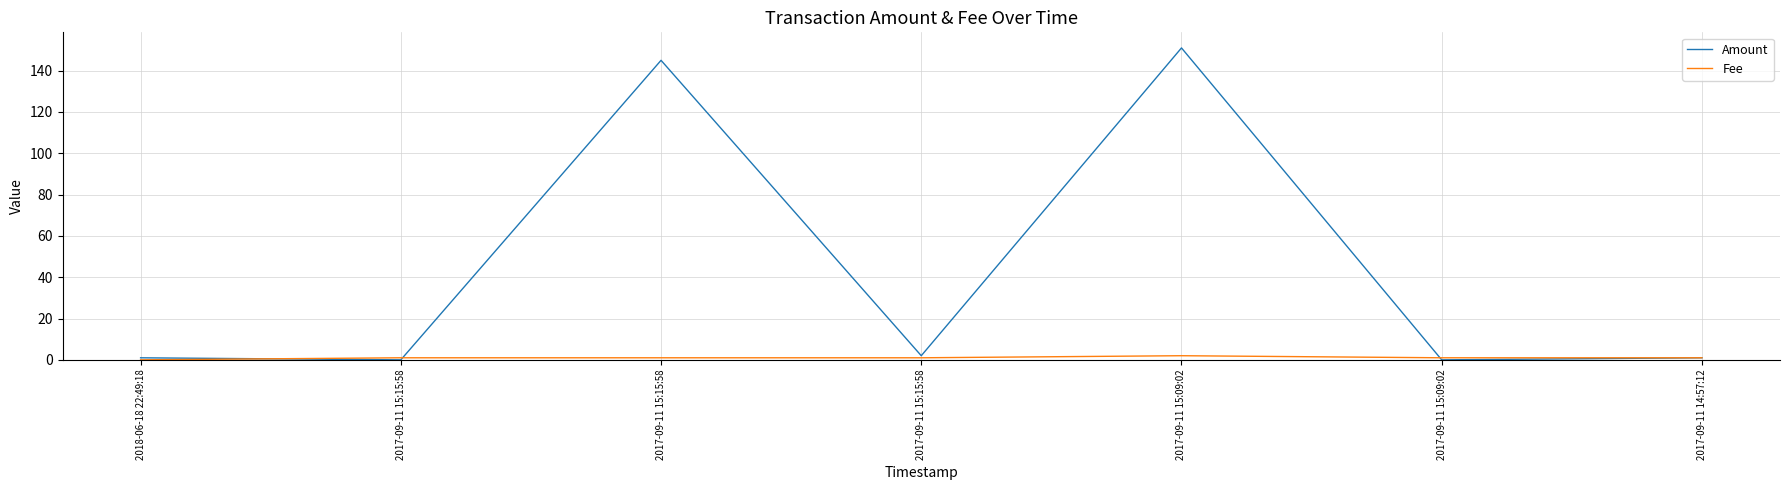

At which label does Amount first exceed 1?

2017-09-11 15:15:58